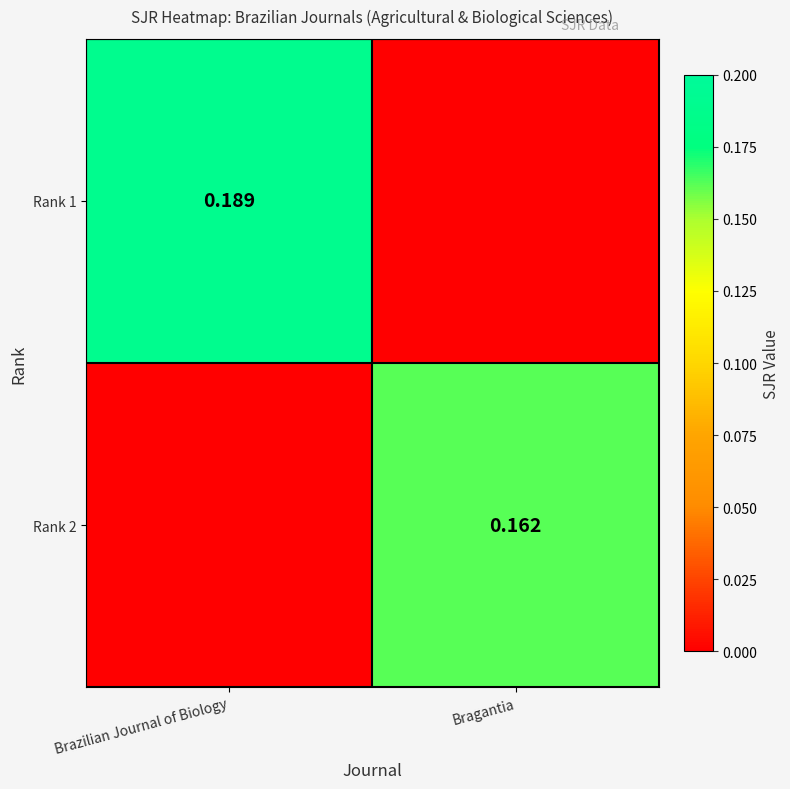

Rank the series by their average value, from lowest to highest.

Rank 2, Rank 1